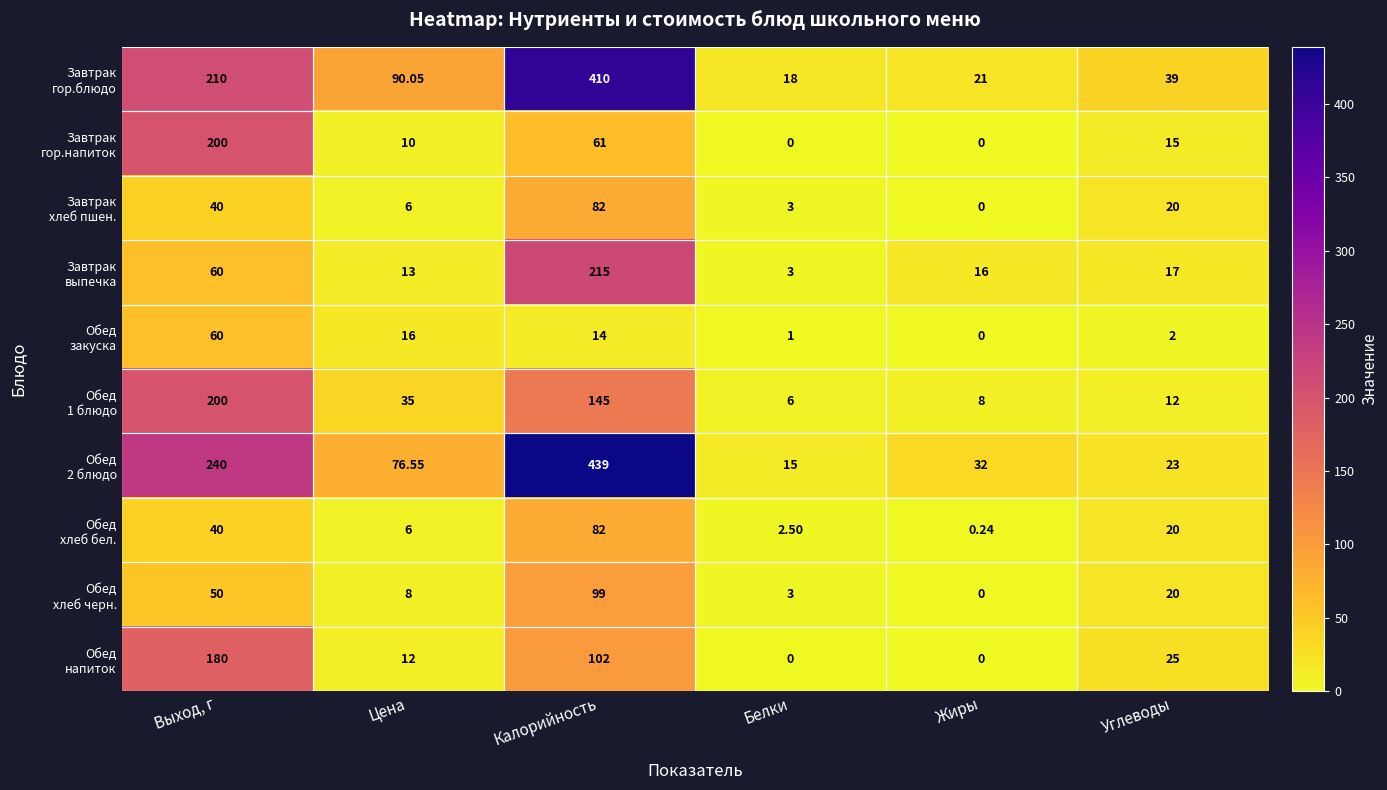

At which category is the sum across all series the highest?

Калорийность